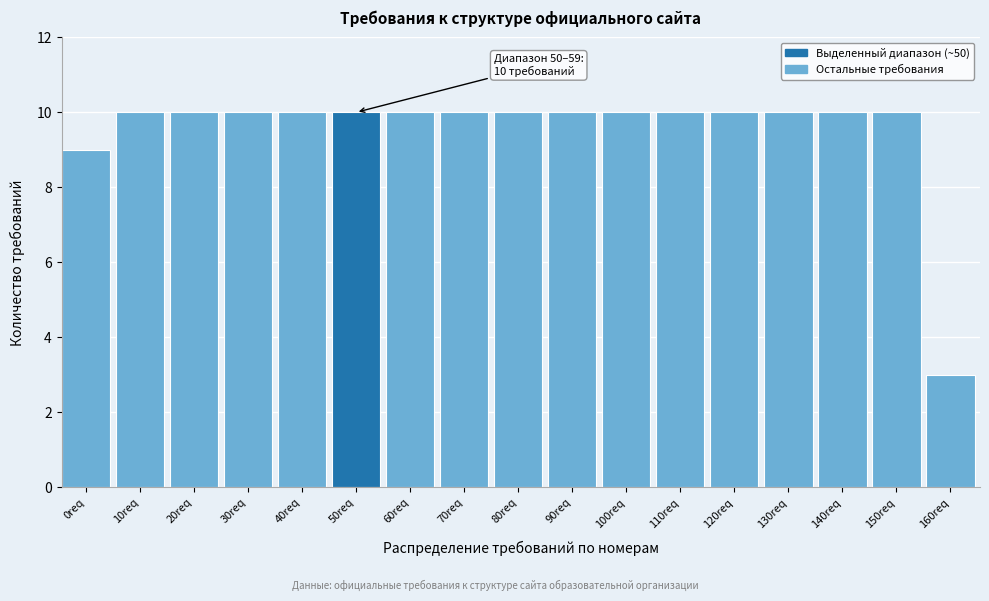

Reading left to right, transcribe all the data shown in this chart.

9	10	10	10	10	10	10	10	10	10	10	10	10	10	10	10	3